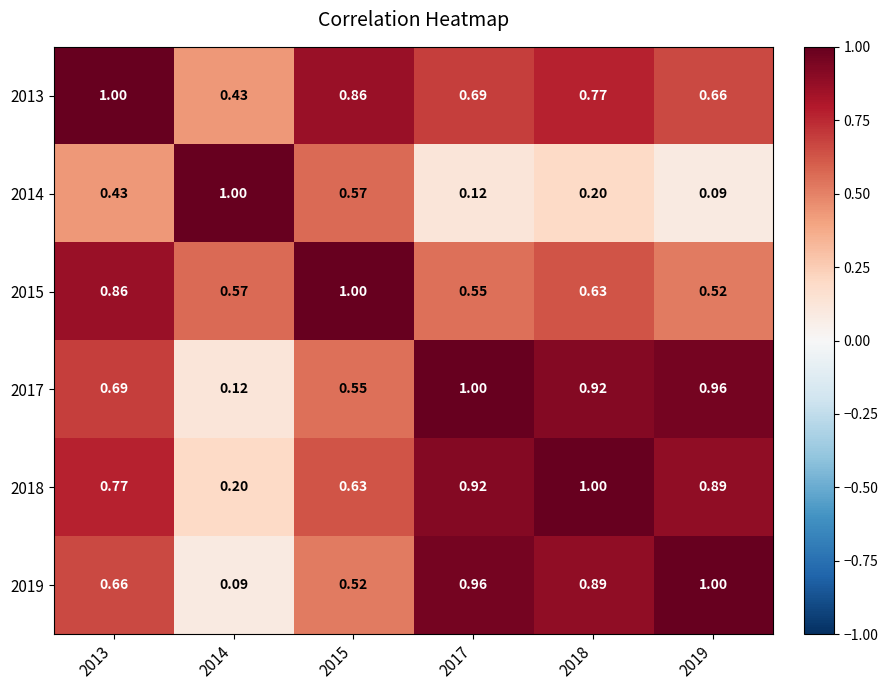

Is the value of 2015 at 2013 greater than the value of 2019 at 2015?

Yes